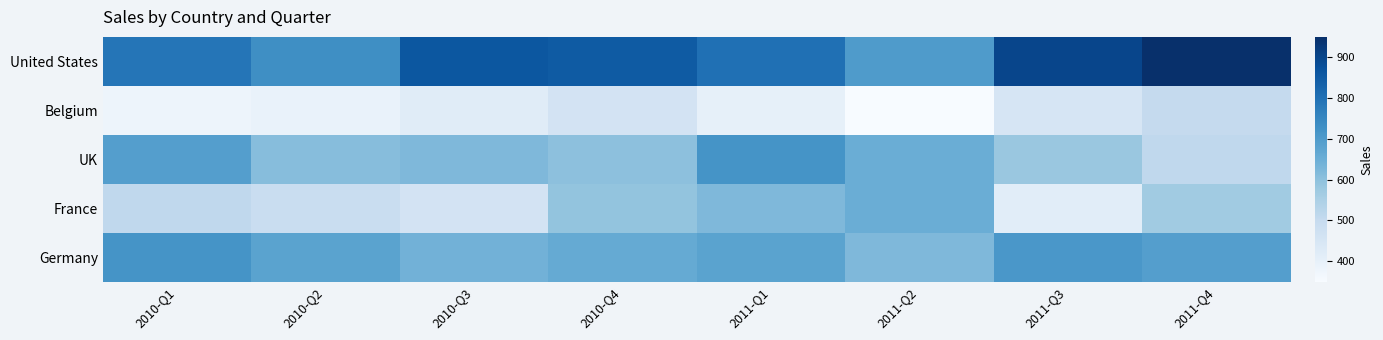

At which category is the sum across all series the highest?

2011-Q1